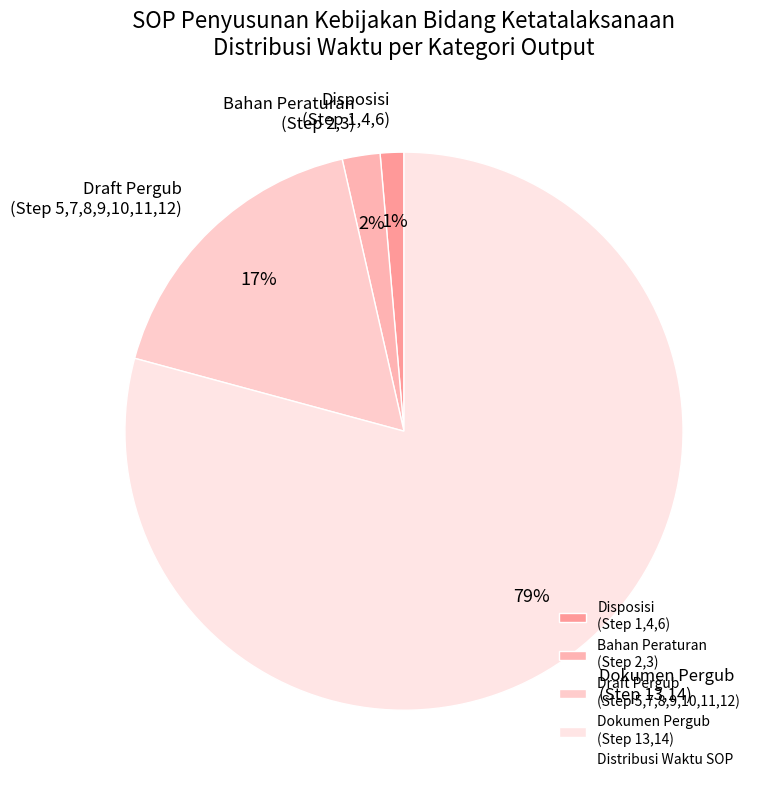

Count the number of slices in the pie.

4